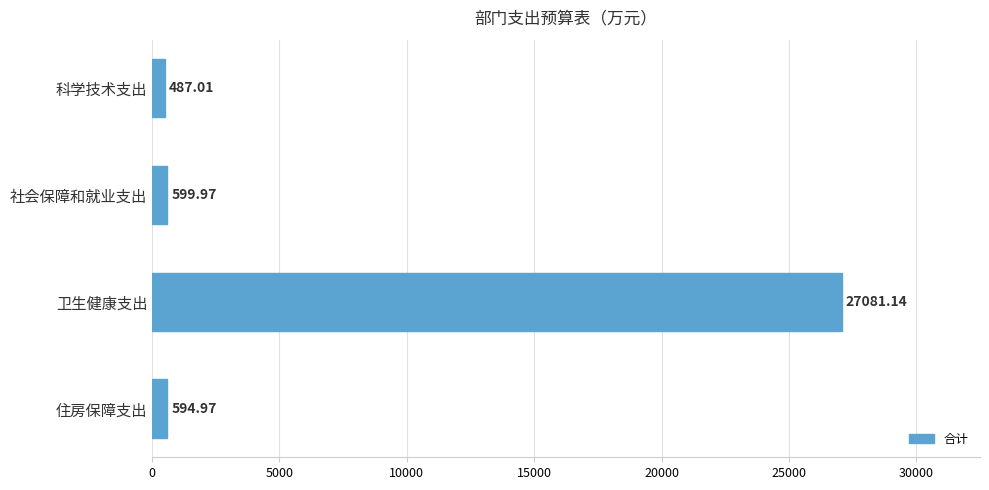

What is the label of the 3rd bar from the top?

卫生健康支出